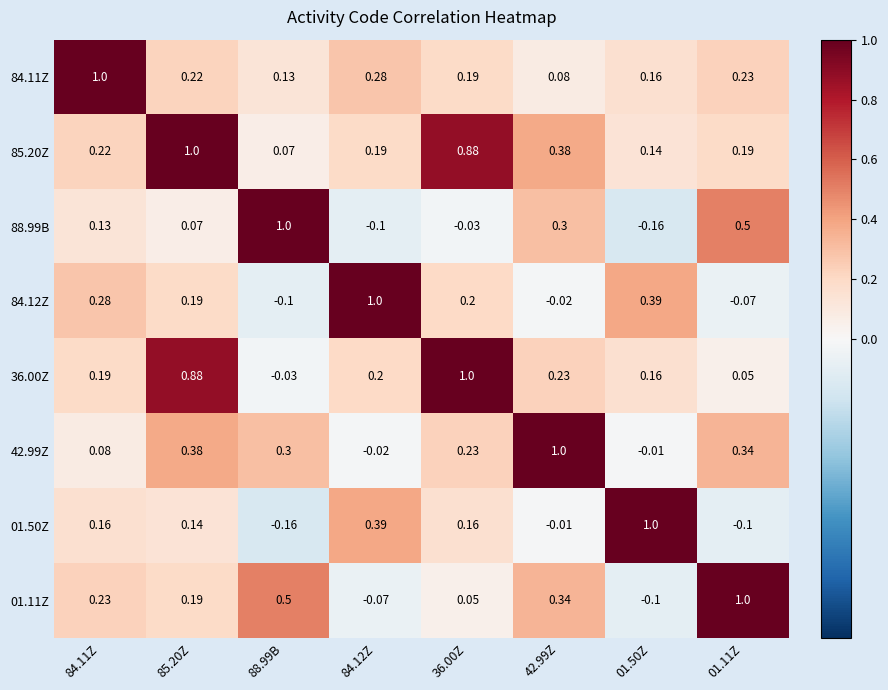

Is the value of 84.11Z at 42.99Z greater than the value of 84.12Z at 88.99B?

Yes